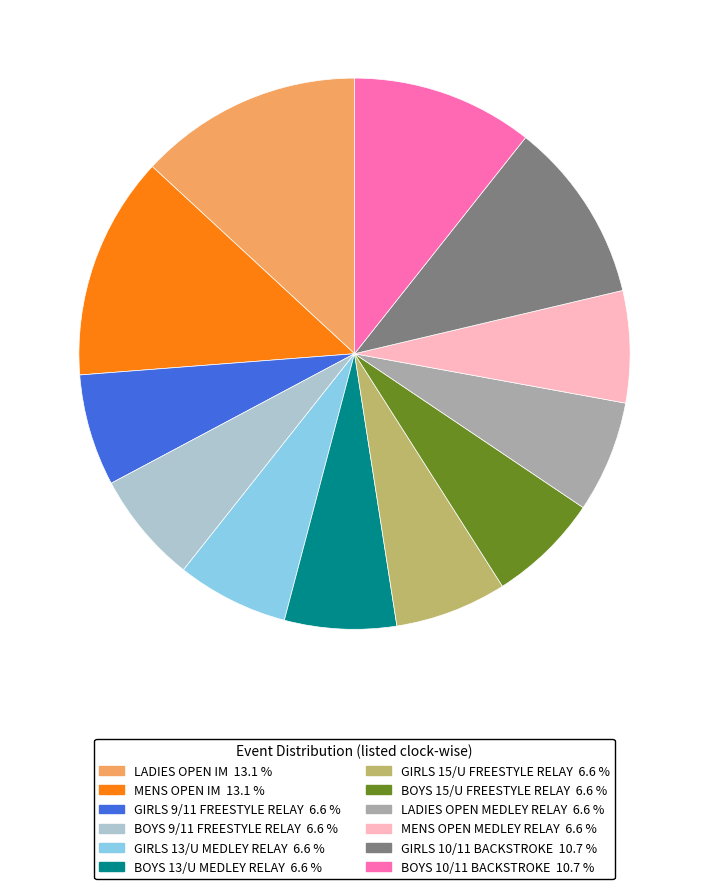

What is the ratio of the value at MENS OPEN IM to the value at BOYS 15/U FREESTYLE RELAY?

2.0